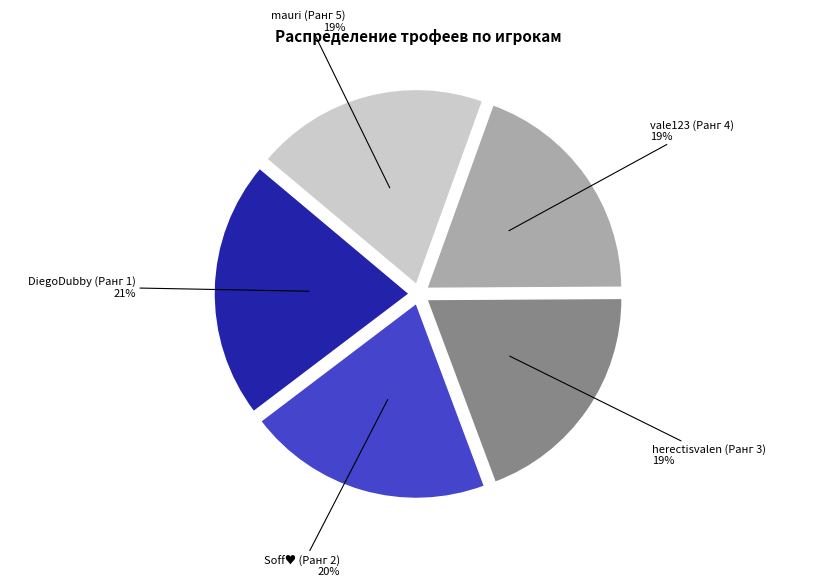

To the nearest percent, what is the difference between the largest and smallest slice percentages?

2%